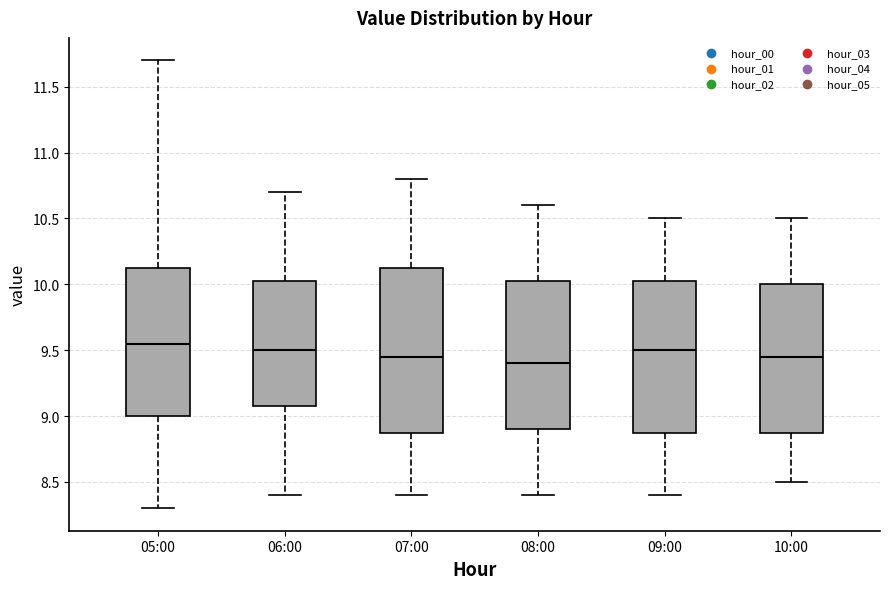

Reading left to right, transcribe this box plot: for each box, give where its median line is, the range the box spans, and where its two whiskers end, as read against the y-axis. The values are not printed on the chart, so give them approximately, as read against the axis.

05:00: median 9.55, box 9.00 to 10.15, whiskers 8.30 to 11.70
06:00: median 9.50, box 9.10 to 10.05, whiskers 8.40 to 10.70
07:00: median 9.45, box 8.90 to 10.15, whiskers 8.40 to 10.80
08:00: median 9.40, box 8.90 to 10.05, whiskers 8.40 to 10.60
09:00: median 9.50, box 8.90 to 10.05, whiskers 8.40 to 10.50
10:00: median 9.45, box 8.90 to 10.00, whiskers 8.50 to 10.50